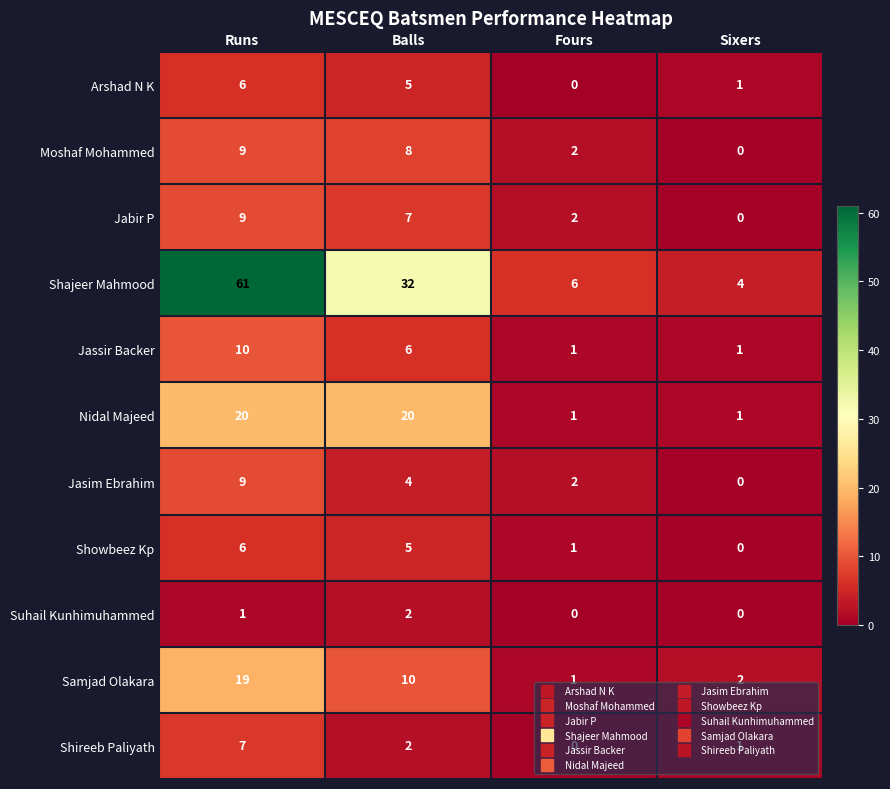

Which series has the largest range (max minus min)?

Shajeer Mahmood